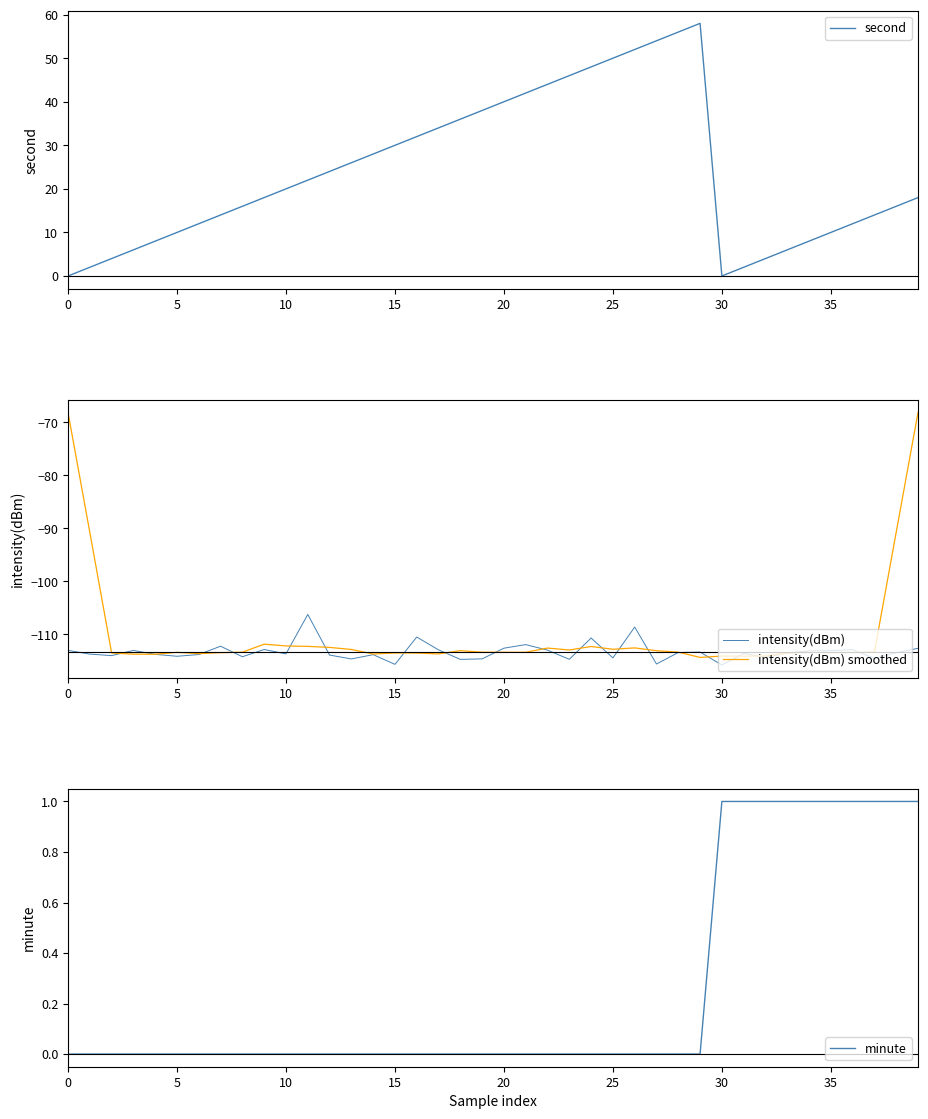

List the series in order of their peak value, highest first.

second, minute, intensity(dBm) smoothed, intensity(dBm)